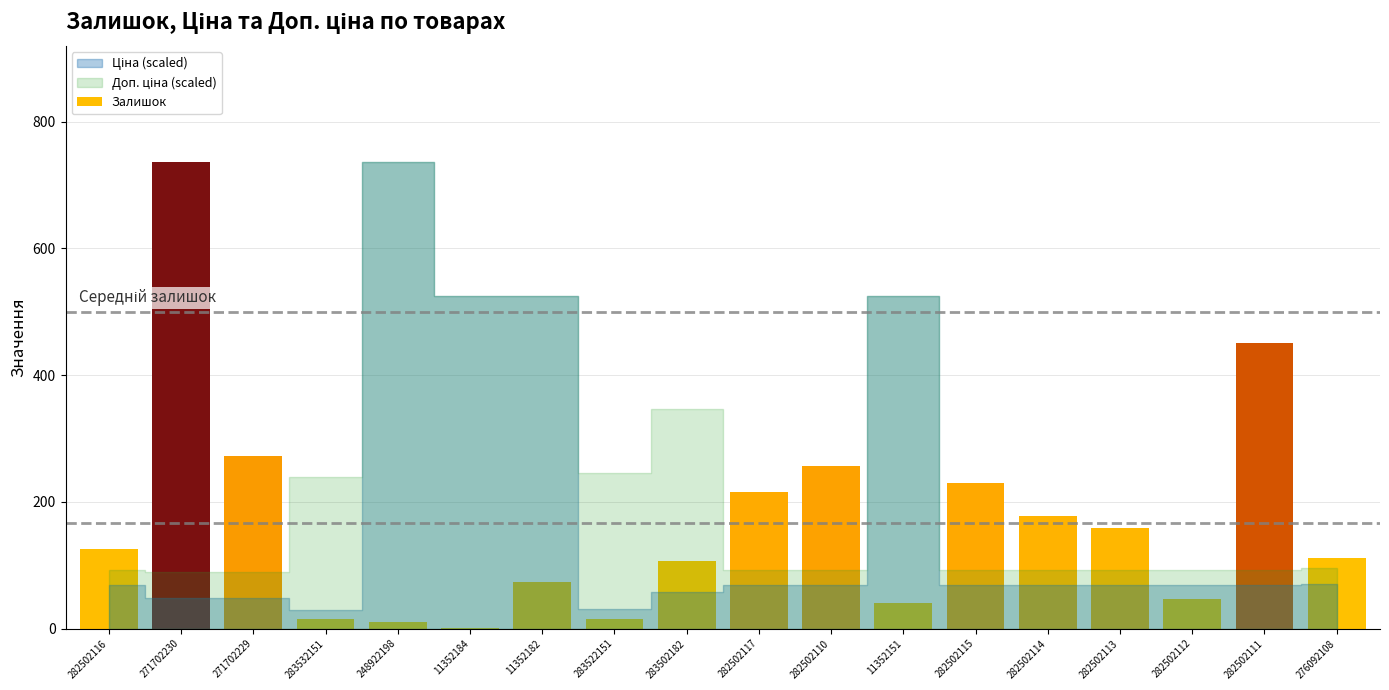

Approximately how many times larger is the value at 282502115 compared to 283502182?

2.2